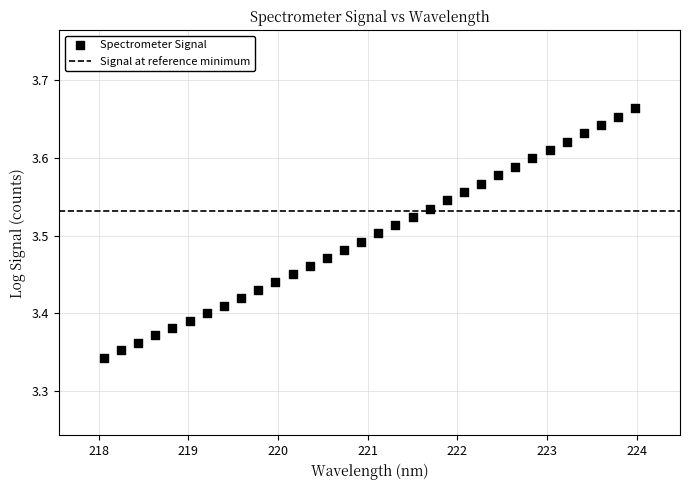

How many data points are displayed?

32